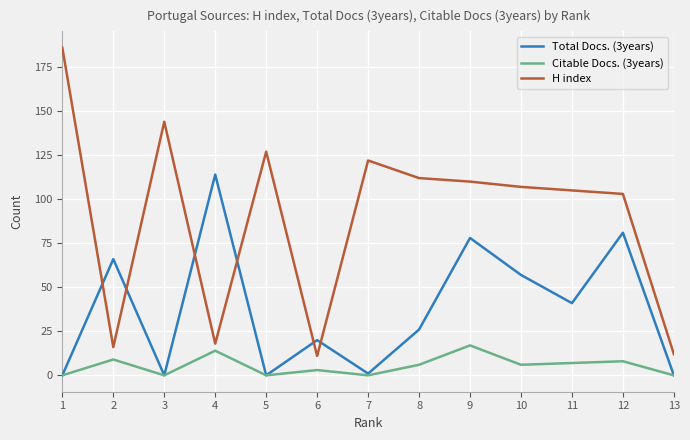

What is the highest value of the Citable Docs. (3years) series?

17